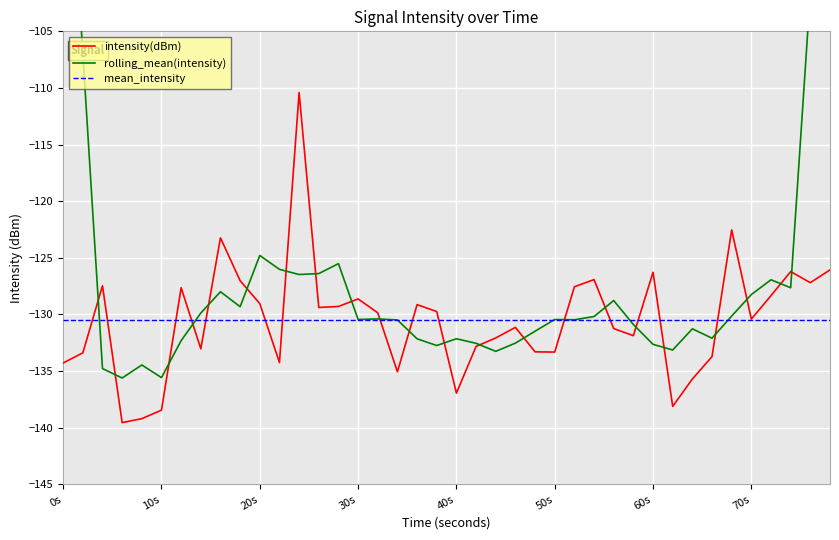

Reading left to right, extract all data points from this chart.

intensity(dBm): -134.3	-133.4	-127.5	-139.6	-139.2	-138.5	-127.6	-133.0	-123.2	-127.0	-129.0	-134.3	-110.4	-129.4	-129.3	-128.6	-129.9	-135.1	-129.1	-129.7	-137.0	-132.8	-132.1	-131.1	-133.3	-133.3	-127.6	-126.9	-131.2	-131.9	-126.3	-138.1	-135.7	-133.7	-122.5	-130.4	-128.3	-126.2	-127.2	-126.1
rolling_mean(intensity): -79.0	-106.9	-134.8	-135.6	-134.5	-135.6	-132.3	-129.9	-128.0	-129.3	-124.8	-126.0	-126.5	-126.4	-125.5	-130.4	-130.4	-130.5	-132.2	-132.7	-132.2	-132.6	-133.3	-132.5	-131.5	-130.5	-130.5	-130.2	-128.8	-130.9	-132.6	-133.1	-131.3	-132.1	-130.1	-128.2	-126.9	-127.6	-101.6	-75.9
mean_intensity: -130.5	-130.5	-130.5	-130.5	-130.5	-130.5	-130.5	-130.5	-130.5	-130.5	-130.5	-130.5	-130.5	-130.5	-130.5	-130.5	-130.5	-130.5	-130.5	-130.5	-130.5	-130.5	-130.5	-130.5	-130.5	-130.5	-130.5	-130.5	-130.5	-130.5	-130.5	-130.5	-130.5	-130.5	-130.5	-130.5	-130.5	-130.5	-130.5	-130.5